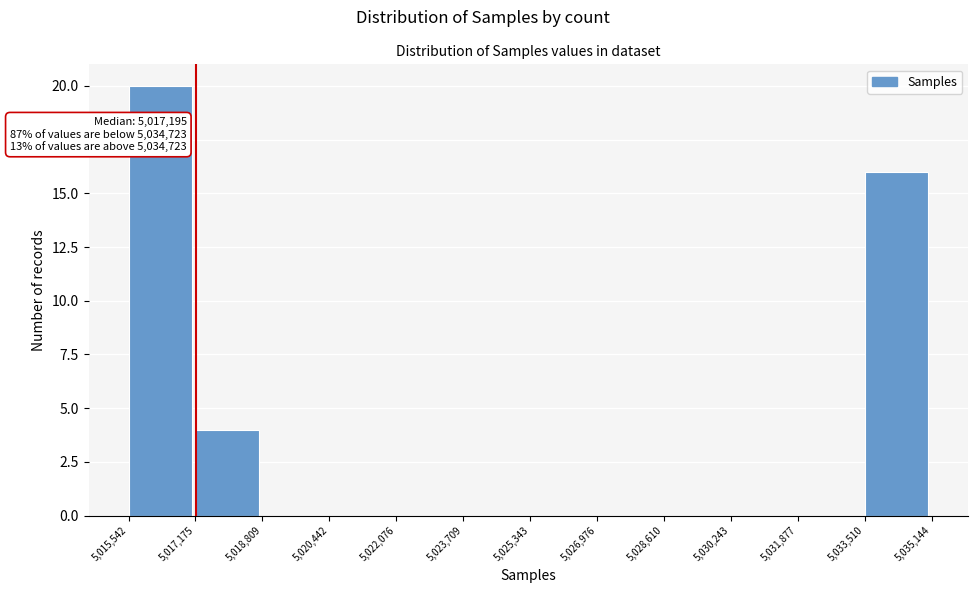

Which range on the x-axis has the tallest bar?

5,015,542 to 5,017,175